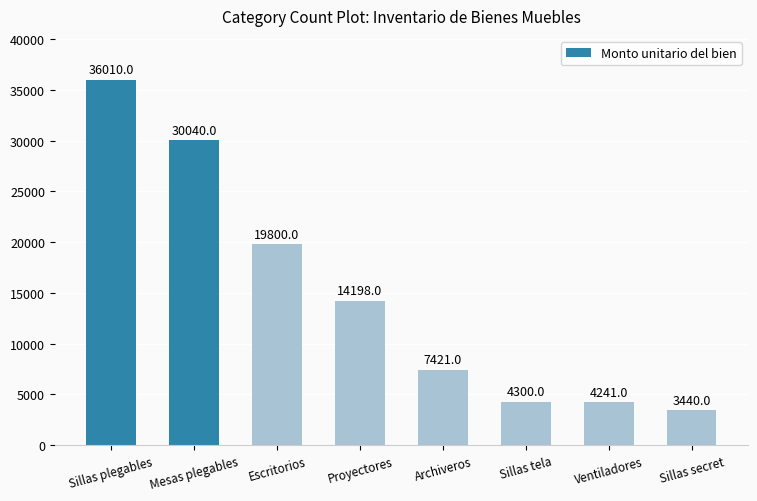

Reading right to left, list all the values displayed in this chart.

Sillas secret=3440	Ventiladores=4241	Sillas tela=4300	Archiveros=7421	Proyectores=14198	Escritorios=19800	Mesas plegables=30040	Sillas plegables=36010